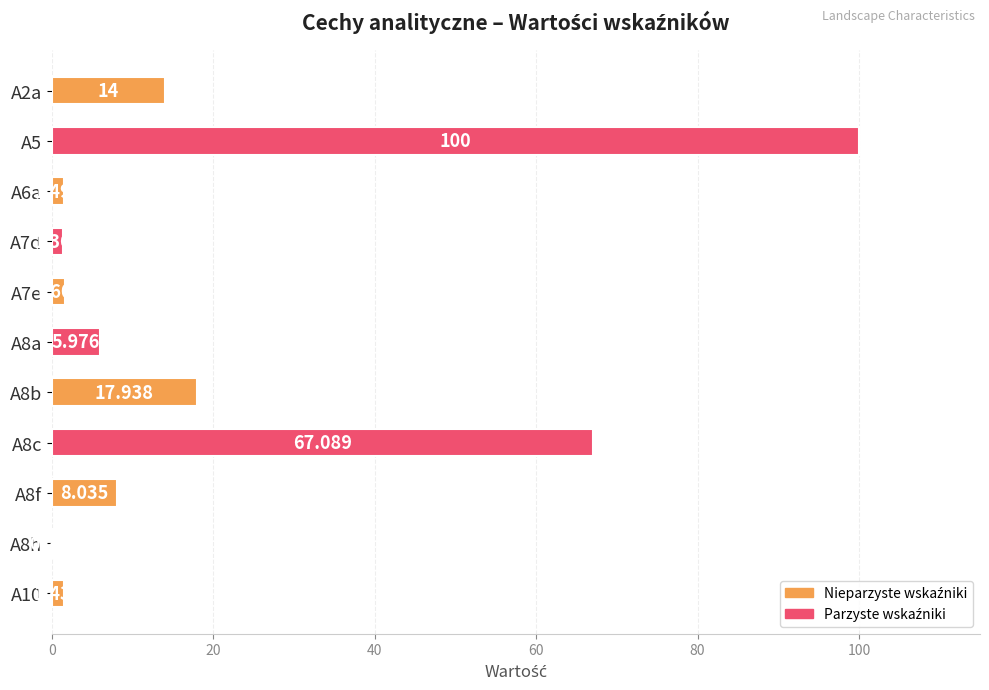

What is the maximum value shown in the chart?

100.0